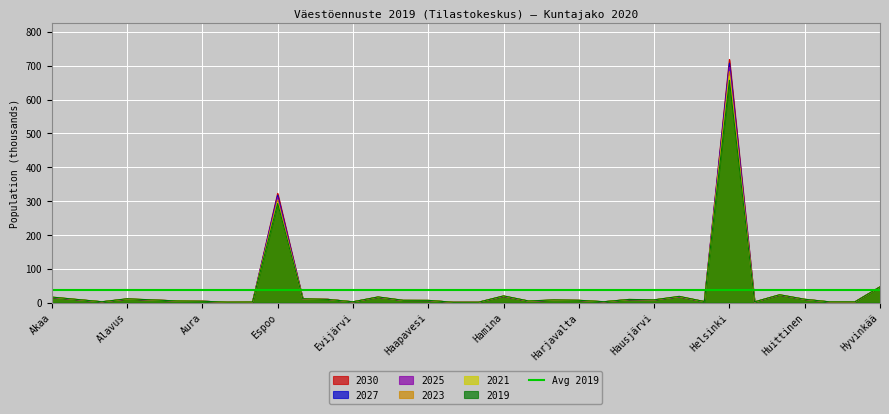

Rank the series by their average value, from lowest to highest.

2019, 2021, 2023, 2025, 2027, 2030